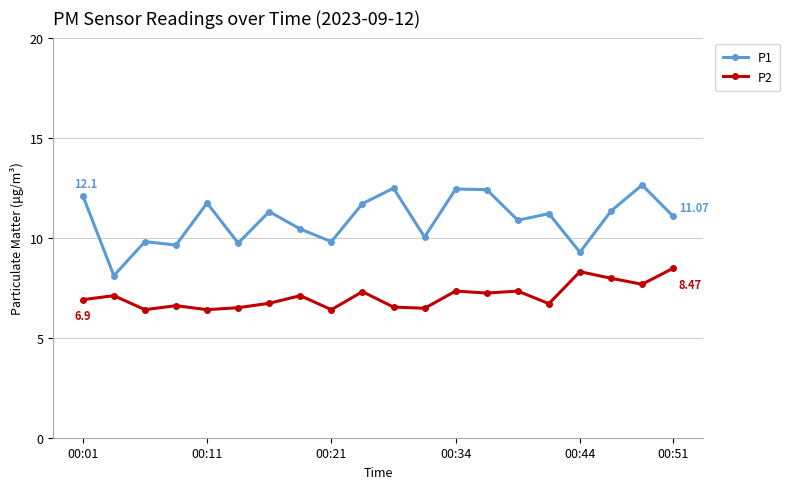

Does the chart have visible grid lines?

Yes